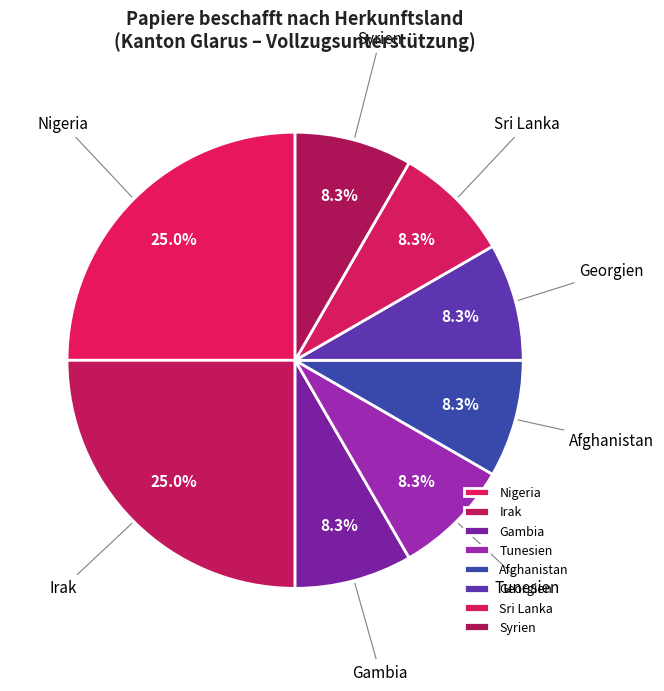

What percentage is NOT represented by Afghanistan?

91.7%